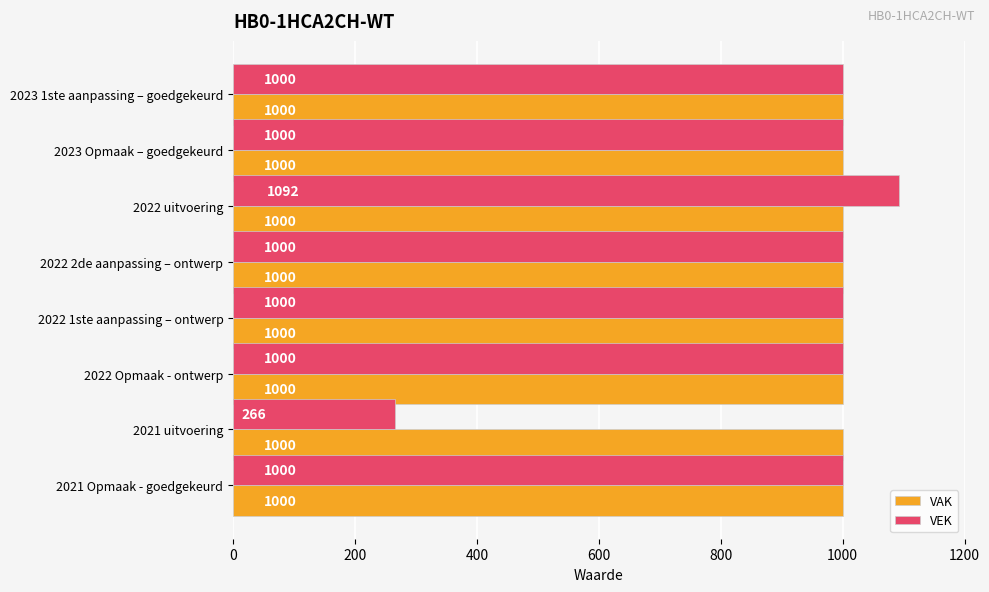

List the series in order of their overall mean, lowest first.

VEK, VAK